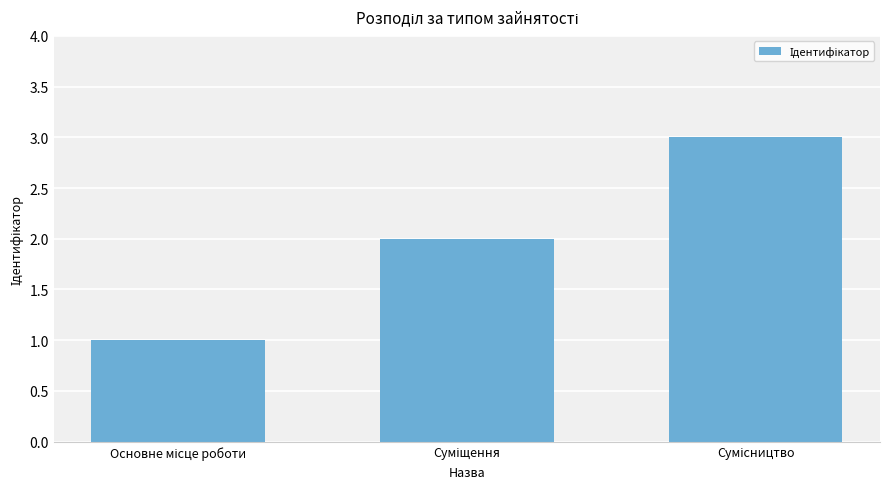

What is the maximum value shown in the chart?

3